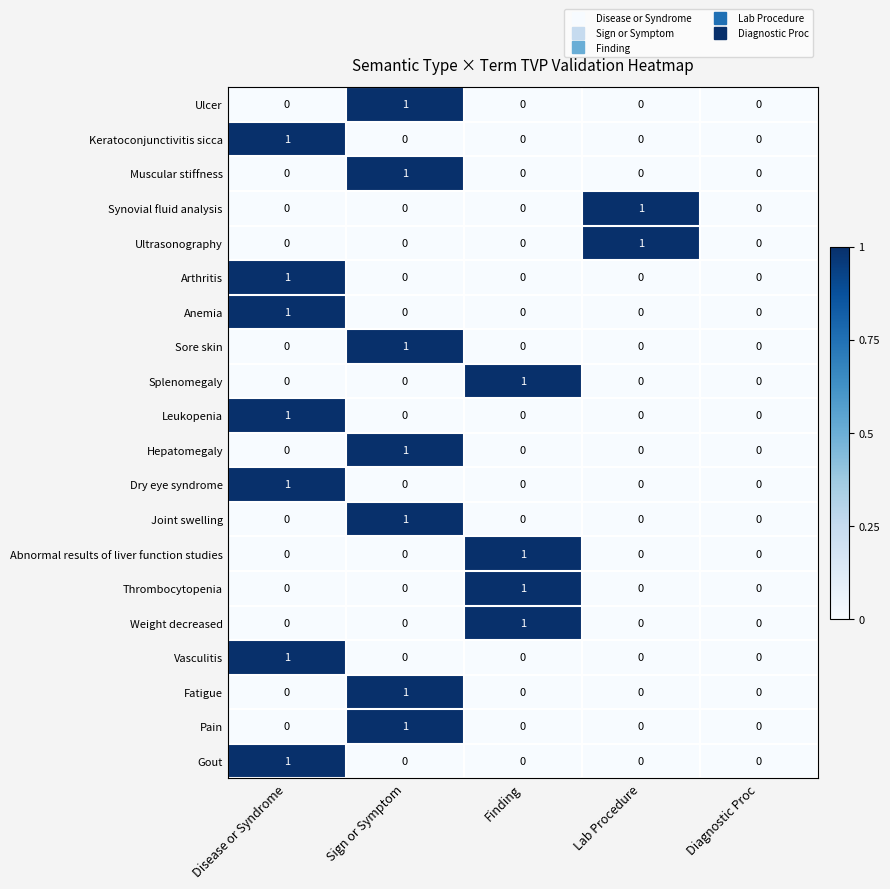

The Dry eye syndrome series shows 0 at Diagnostic Proc. True or false?

True